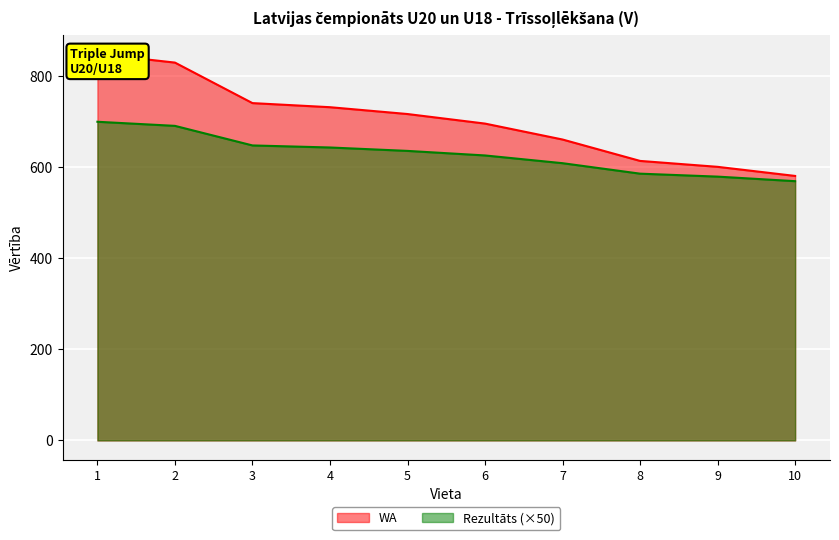

What are all the series names shown in the legend?

Rezultāts, WA